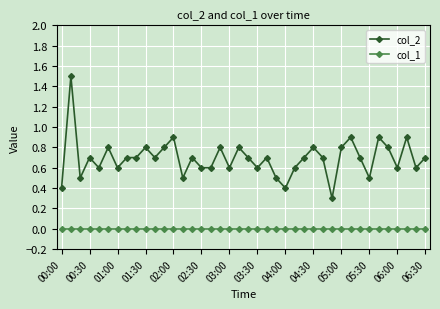

List the series in order of their peak value, lowest first.

col_1, col_2